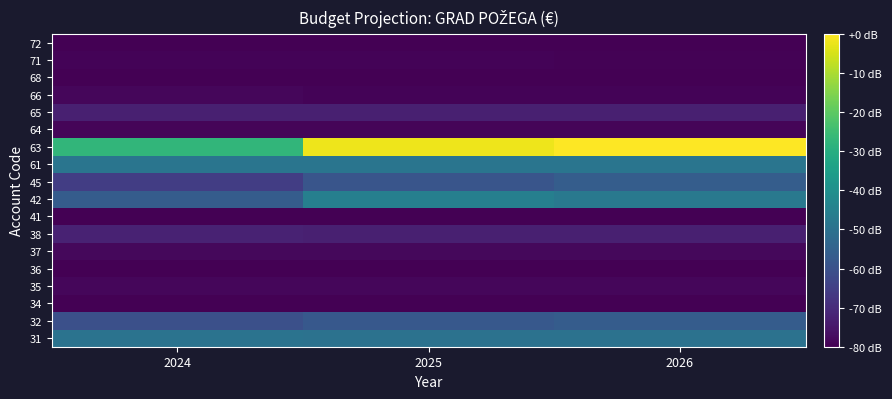

What is the minimum value shown in the chart?

5000